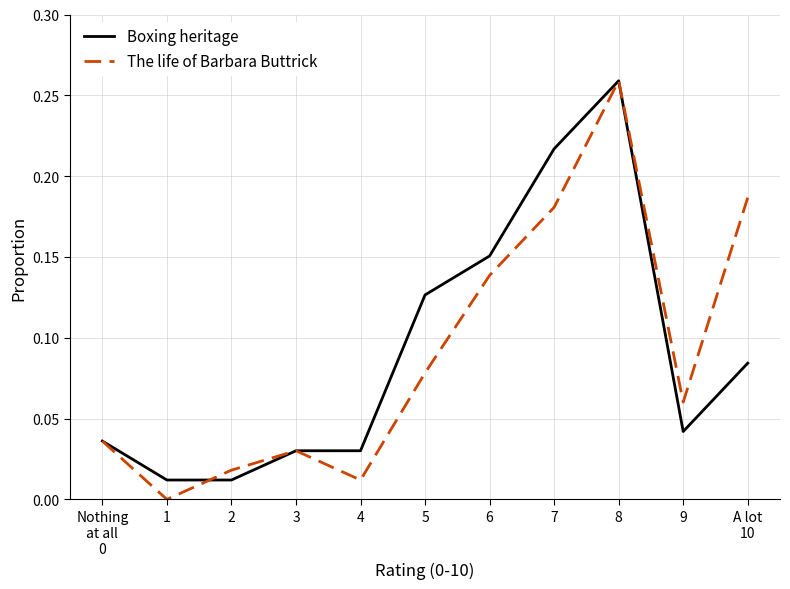

At which category is the sum across all series the highest?

8